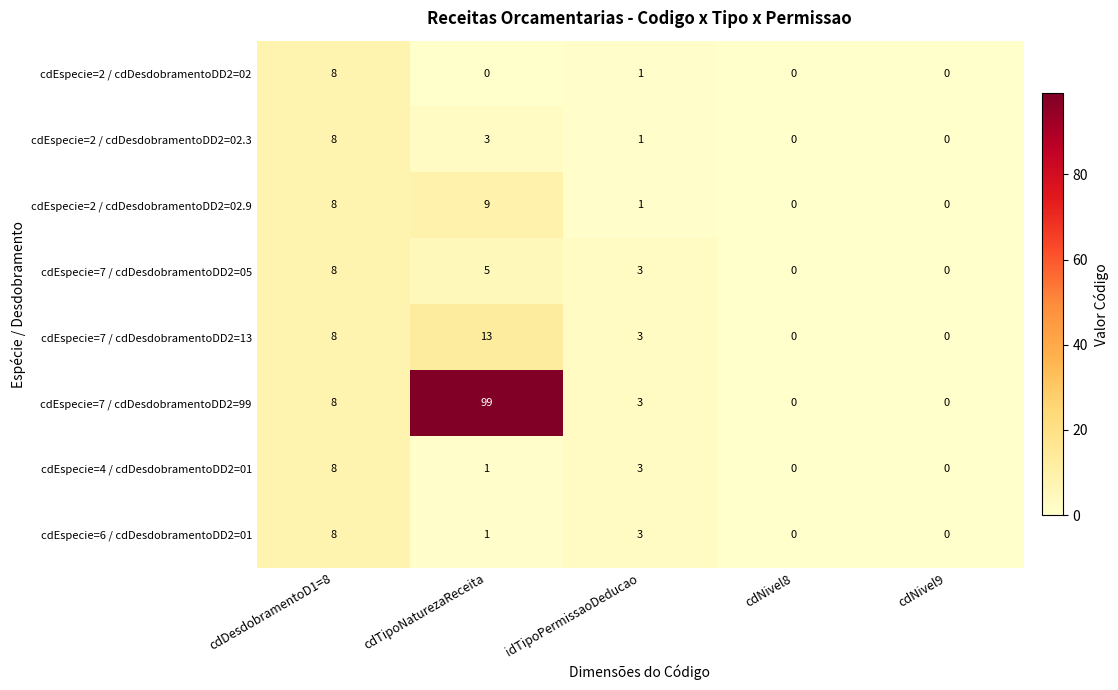

Is it true that cdEspecie=7 / cdDesdobramentoDD2=13 equals 0 at cdNivel9?

True